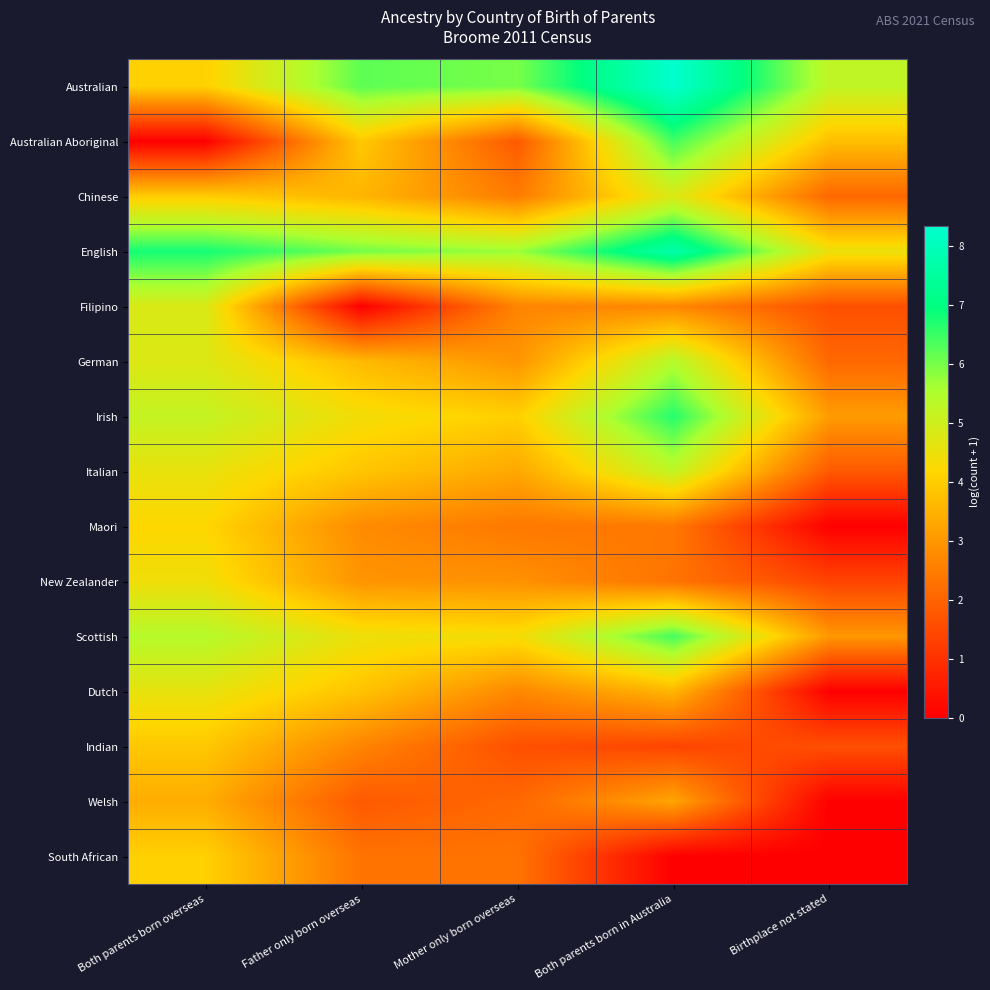

Which label corresponds to the largest value in the chart?

Both parents born in Australia